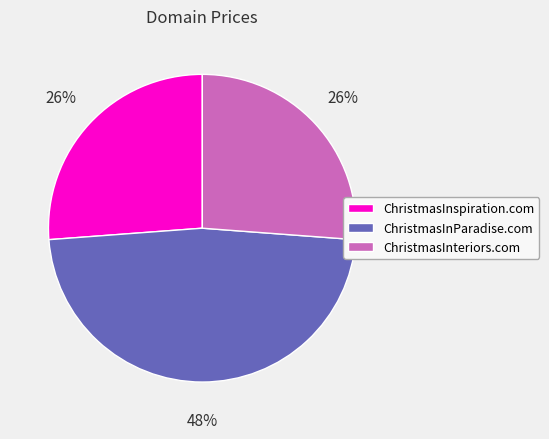

To the nearest percent, what percentage of the pie is ChristmasInteriors.com?

26%